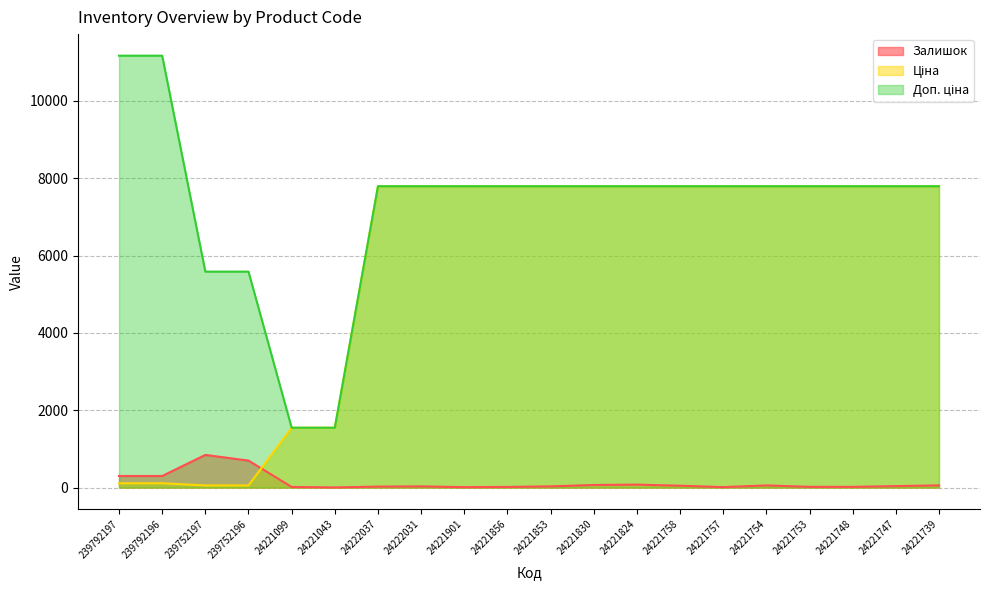

What is the average value of the Ціна series?

5626.6